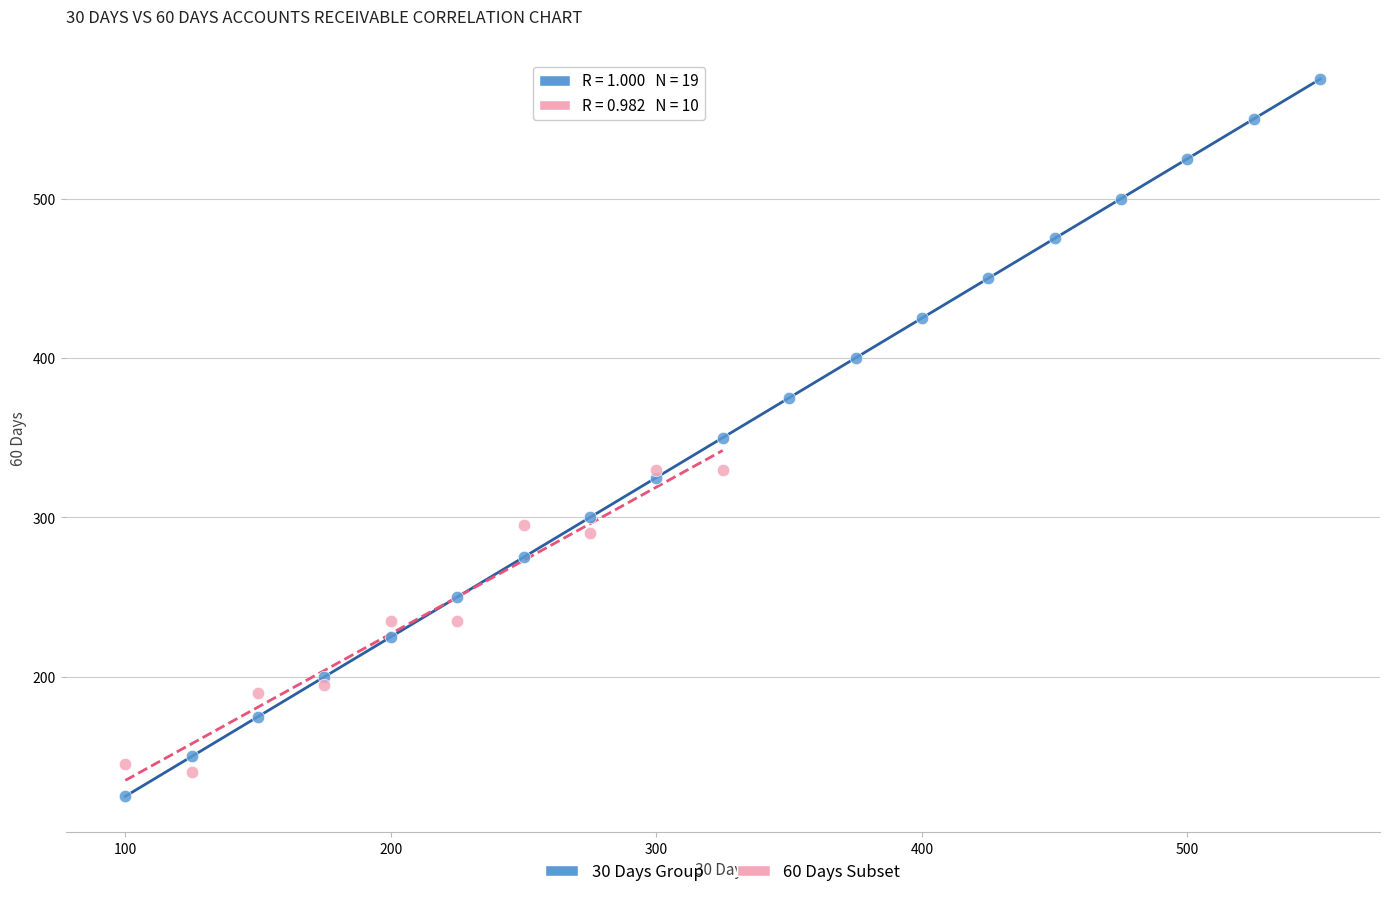

Which series has the widest spread of Y values?

30 Days Group